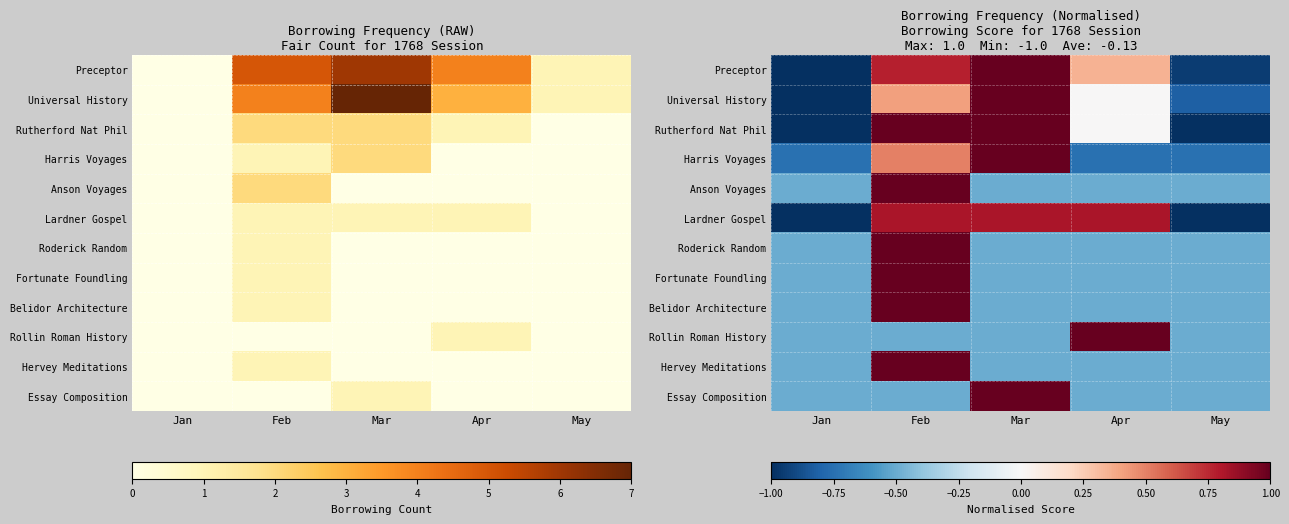

Which category has the highest value in the Essay Composition series?

Mar